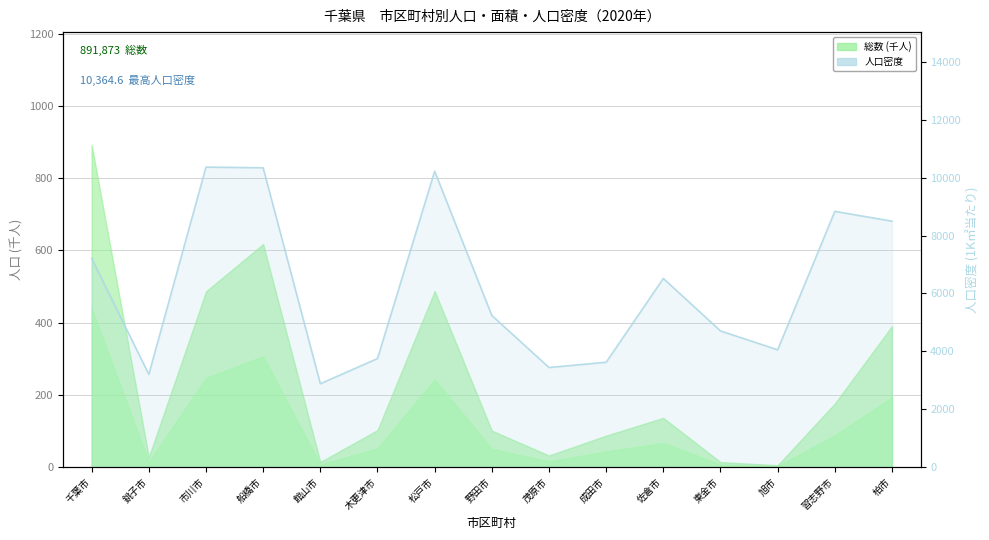

Reading left to right, what are all the values shown in this chart?

7210.0	3203.2	10364.6	10340.4	2879.9	3749.1	10221.6	5237.9	3440.1	3622.1	6516.8	4704.7	4051.2	8835.0	8496.6